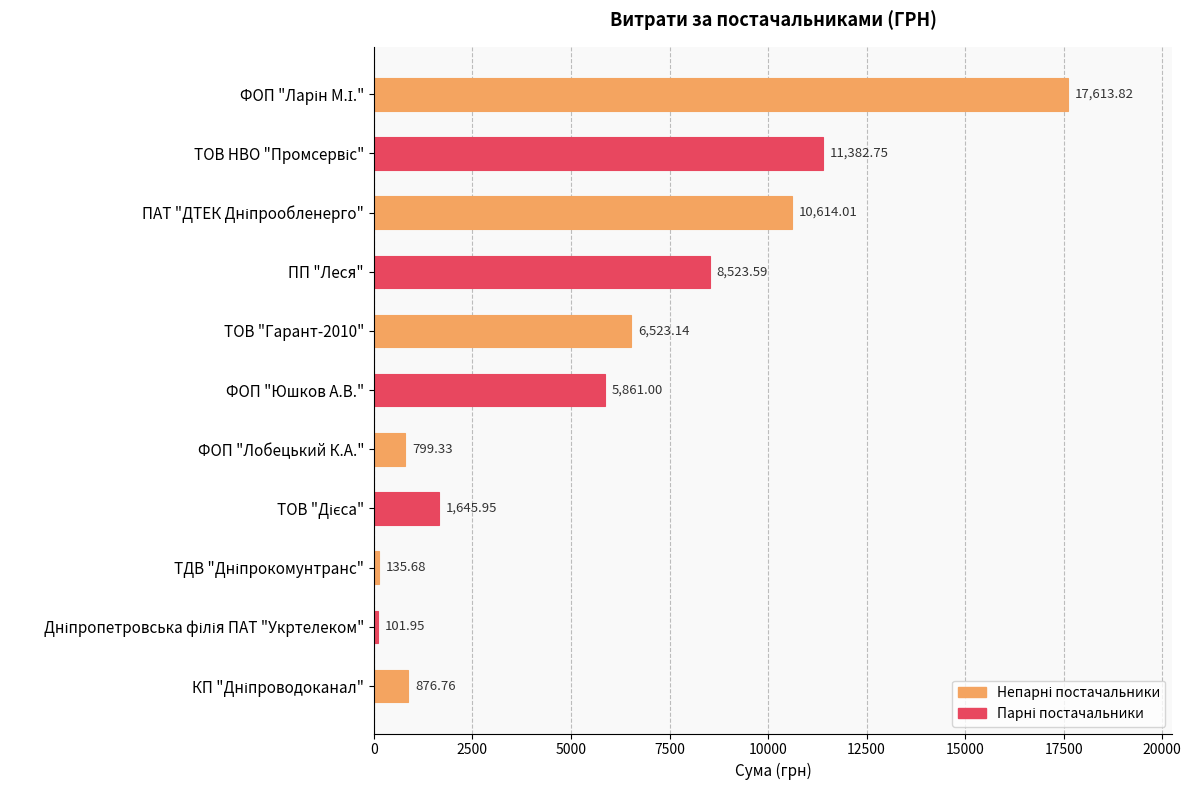

What is the label of the 4th bar from the top?

ПП "Леся"